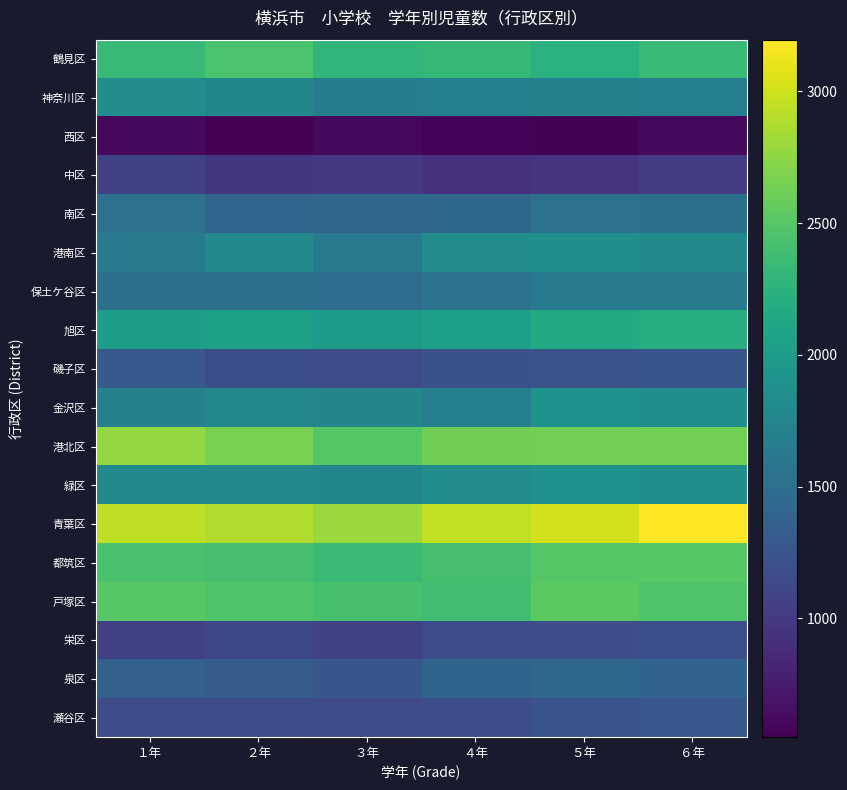

Which series has the largest total across all categories?

青葉区